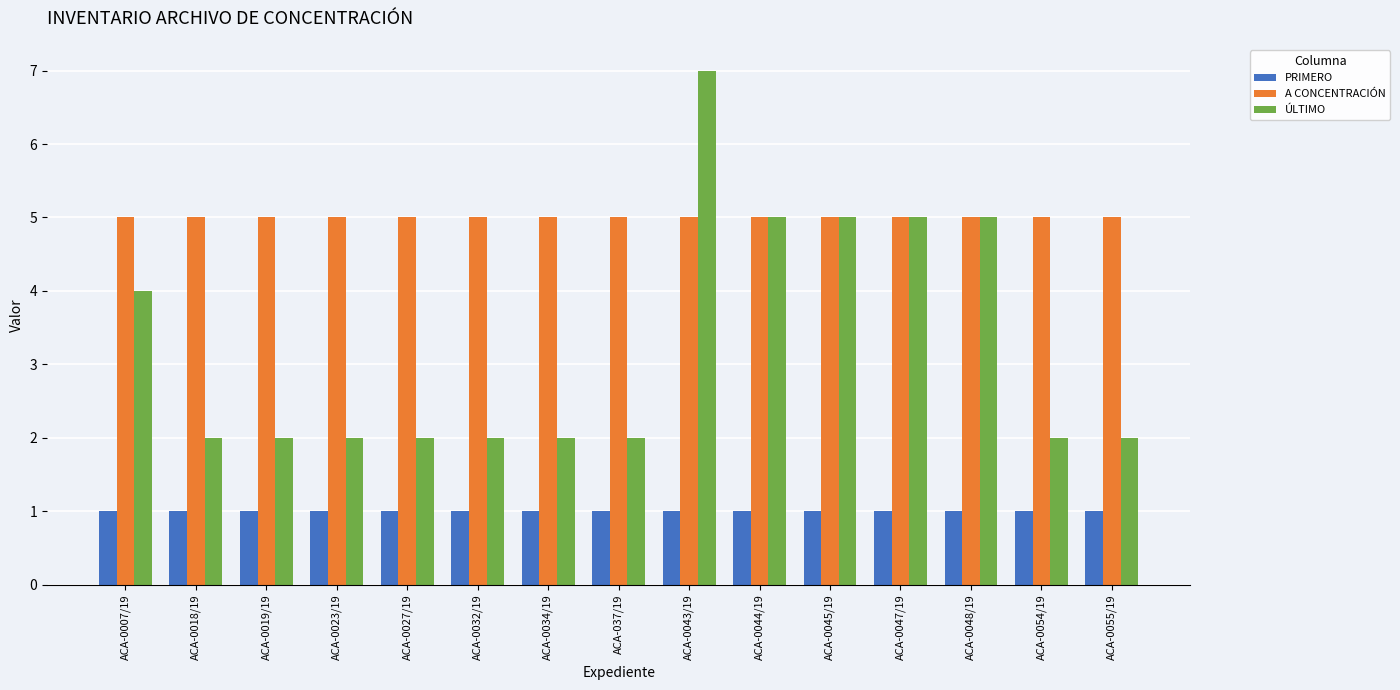

What are all the series names shown in the legend?

PRIMERO, A CONCENTRACIÓN, ÚLTIMO